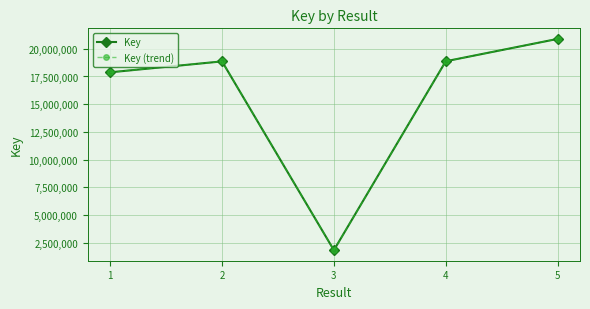

True or false: Key (trend) and Key cross at least once.

False